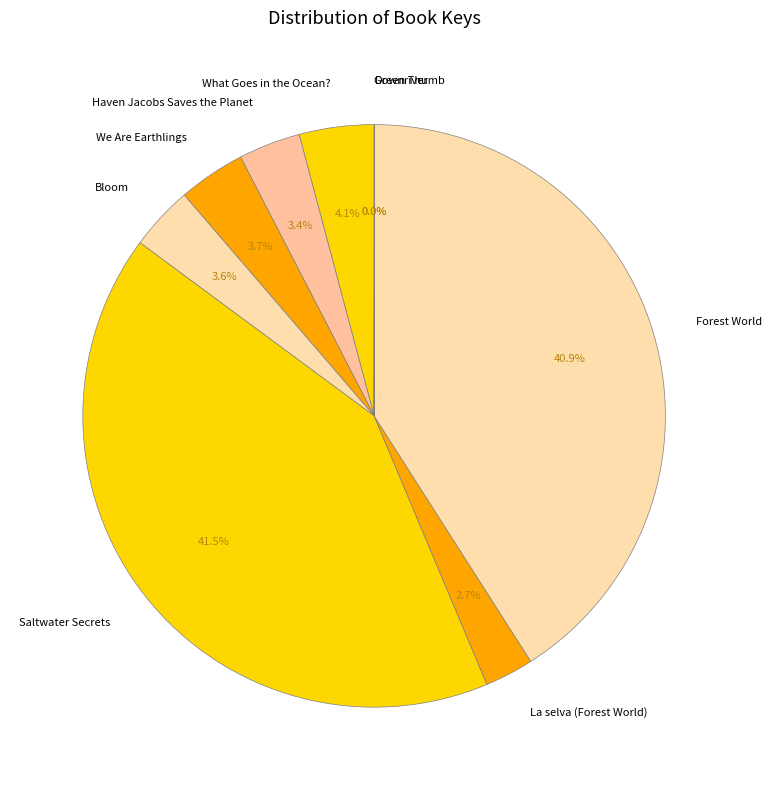

What is the largest slice in the pie chart?

Saltwater Secrets